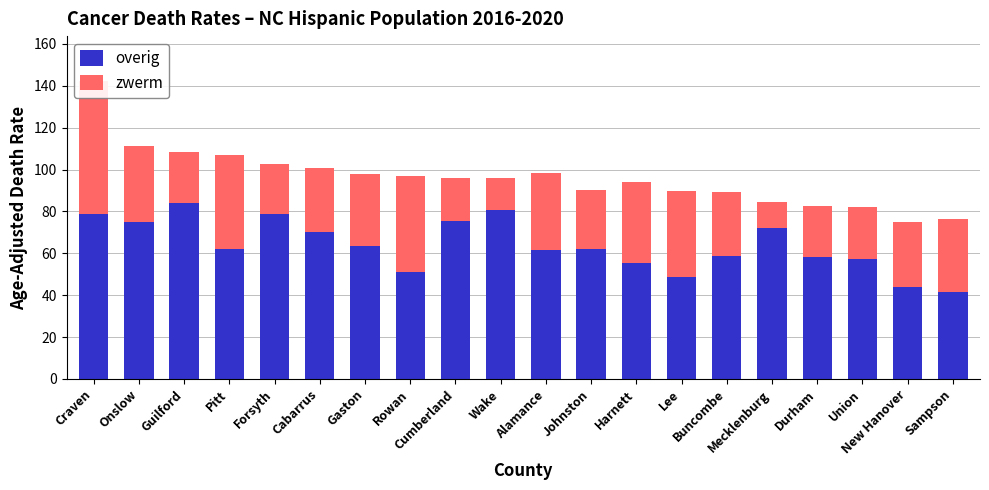

What position from the left is Union?

18